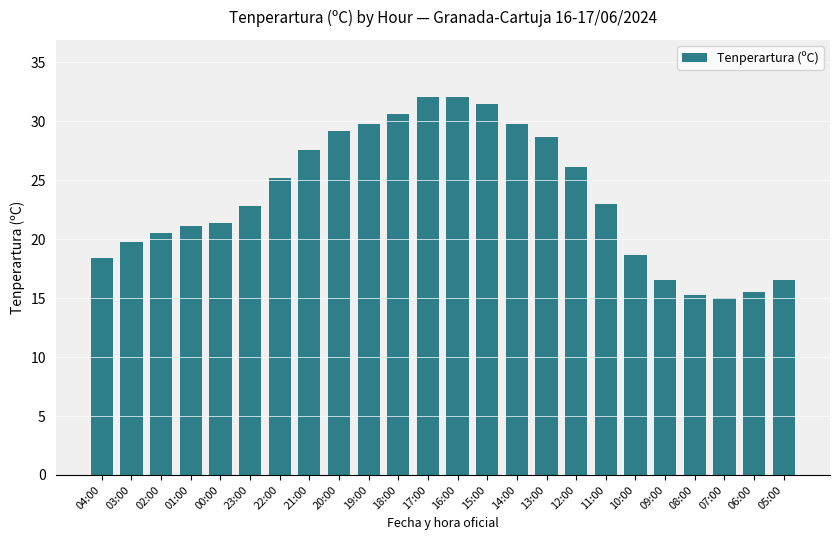

Approximately how many times larger is the value at 10:00 compared to 18:00?

0.6